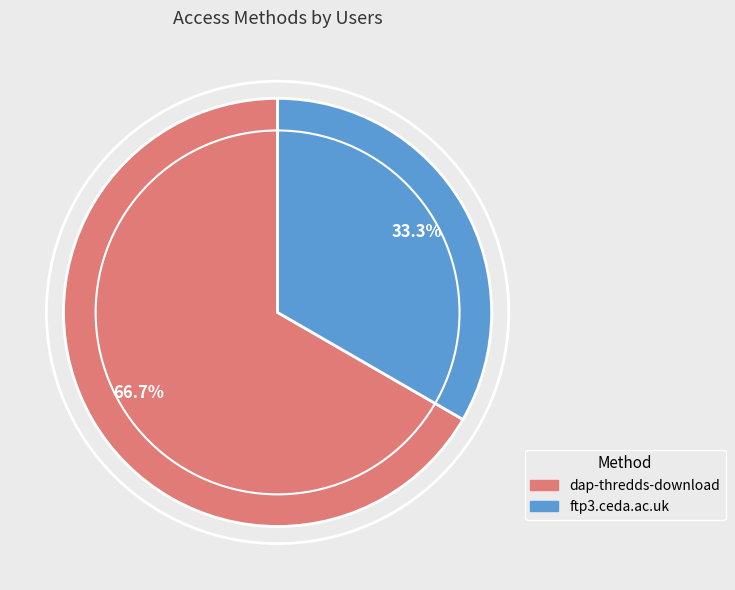

Approximately how many times larger is the value at dap-thredds-download compared to ftp3.ceda.ac.uk?

2.0